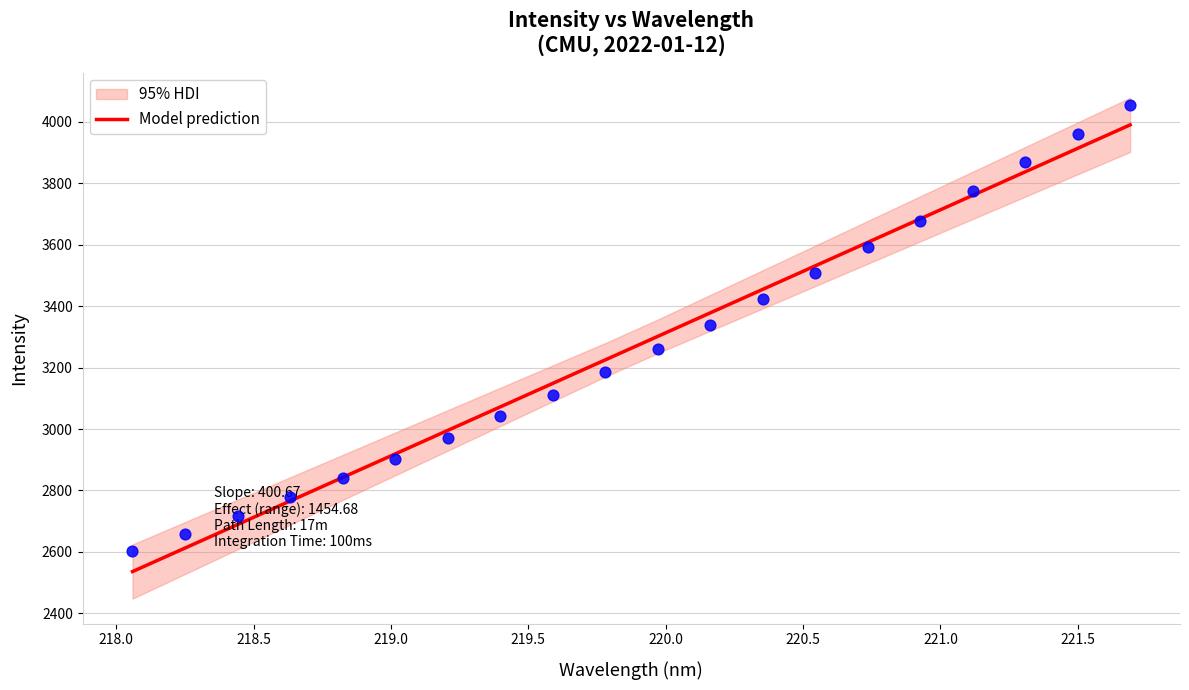

What is the minimum value for Model prediction?

2535.8